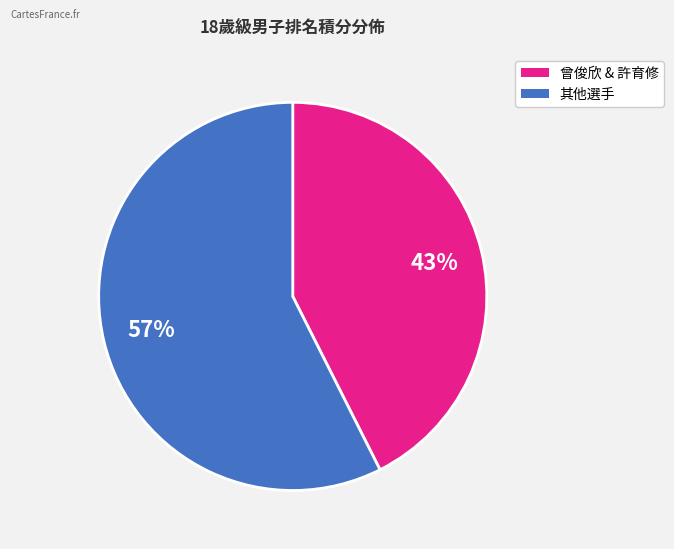

To the nearest percent, what is the average slice percentage?

50%